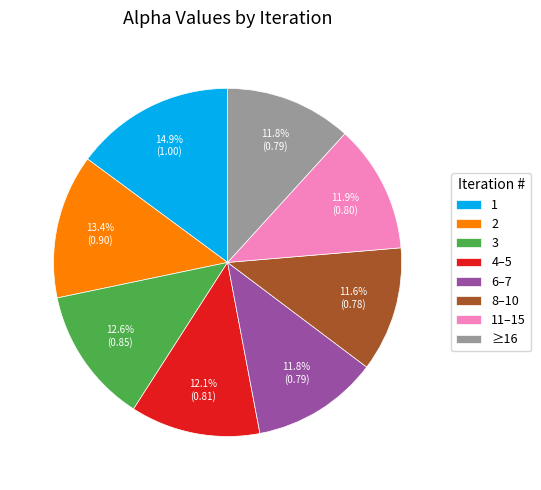

To the nearest percent, what is the combined percentage of 1 and ≥16?

27%